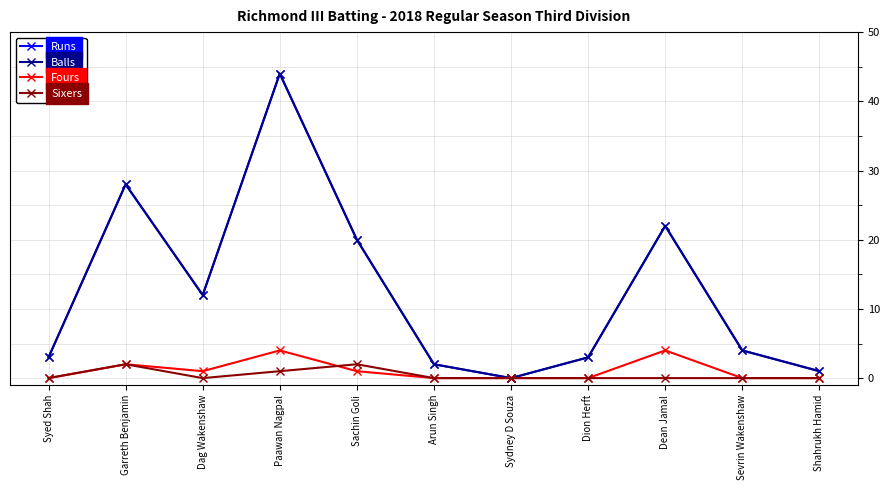

Does the chart have visible grid lines?

Yes